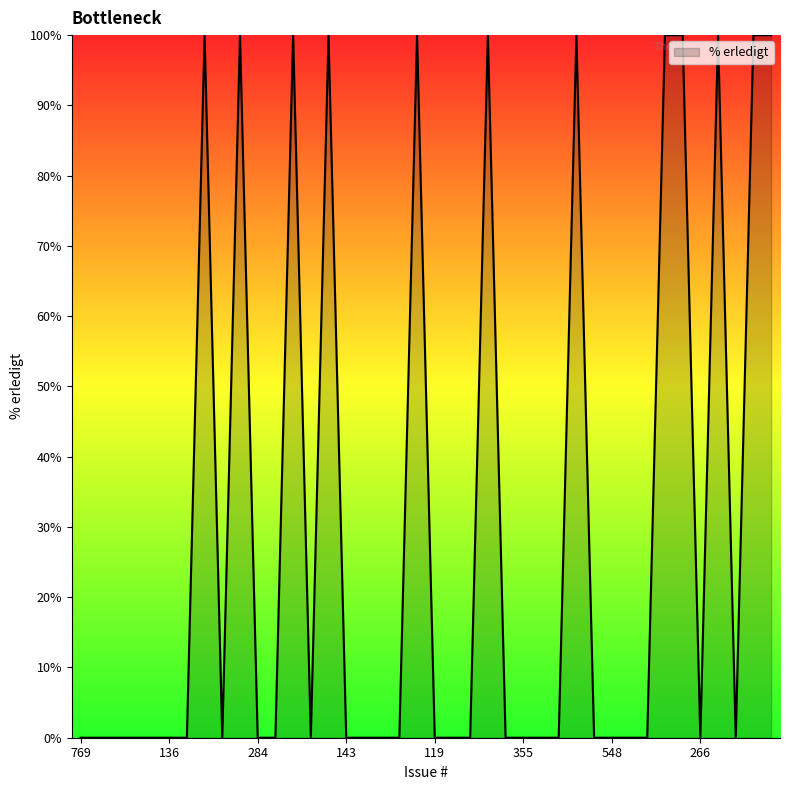

What is the difference between the maximum and minimum values?

100